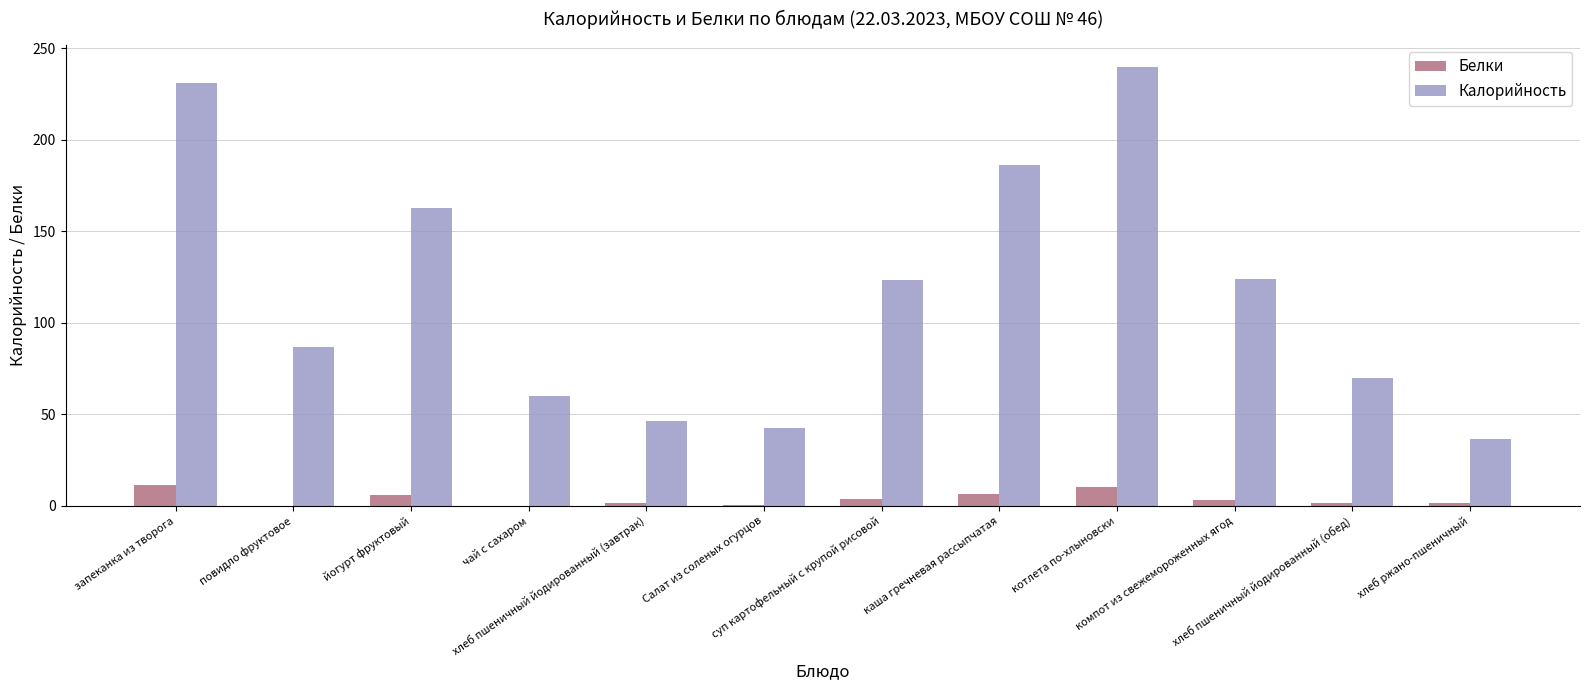

What is the greatest value displayed?

240.0